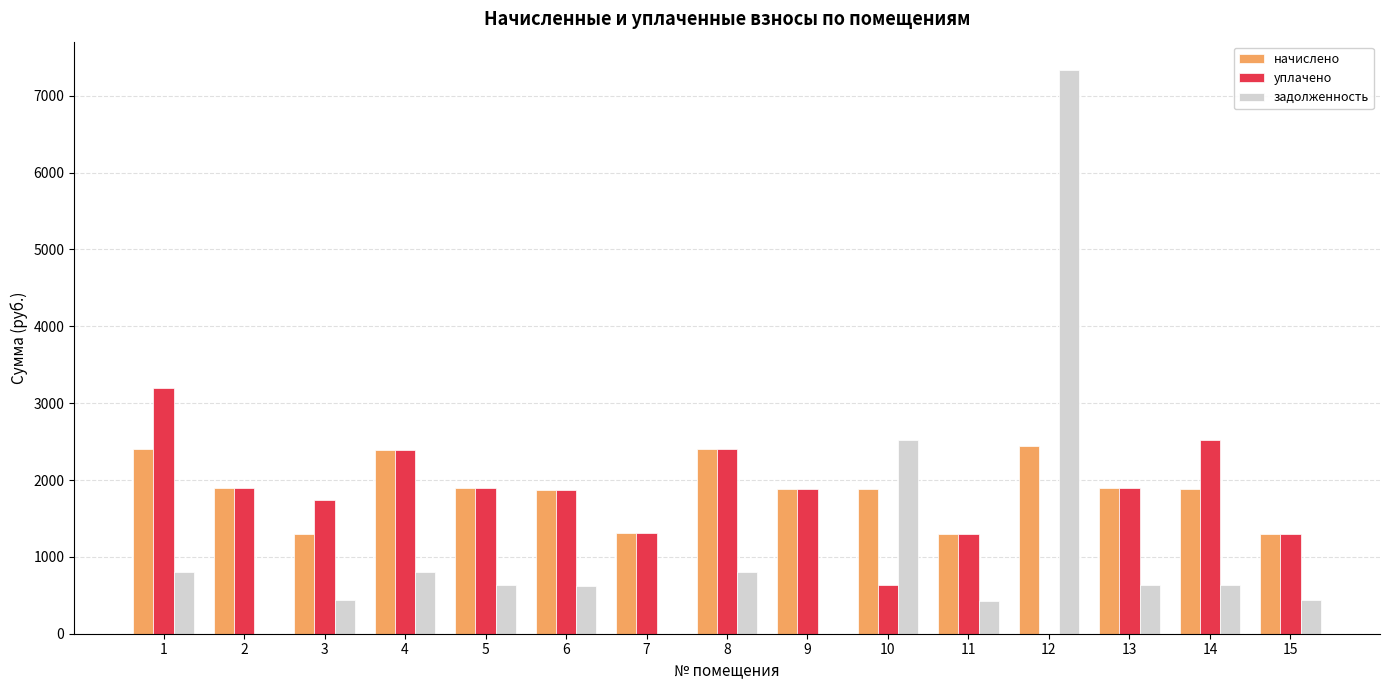

What is the sum of all задолженность values?

16076.6